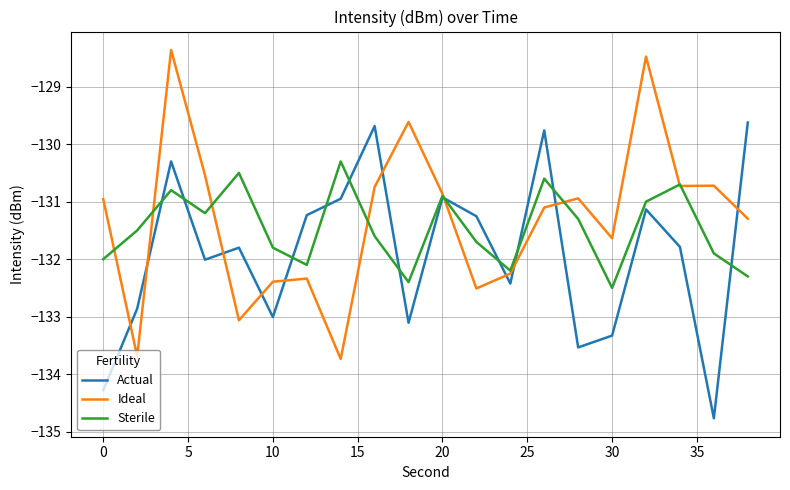

How many intersections are there between Sterile and Ideal?

8